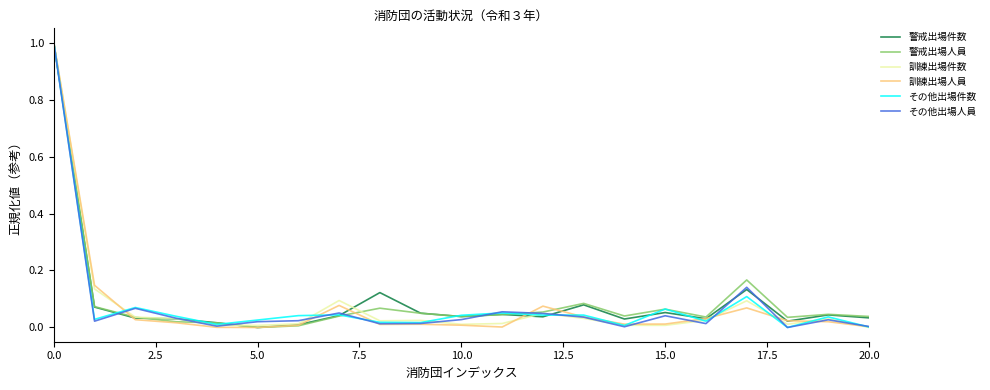

What is the maximum value shown in the chart?

1.0